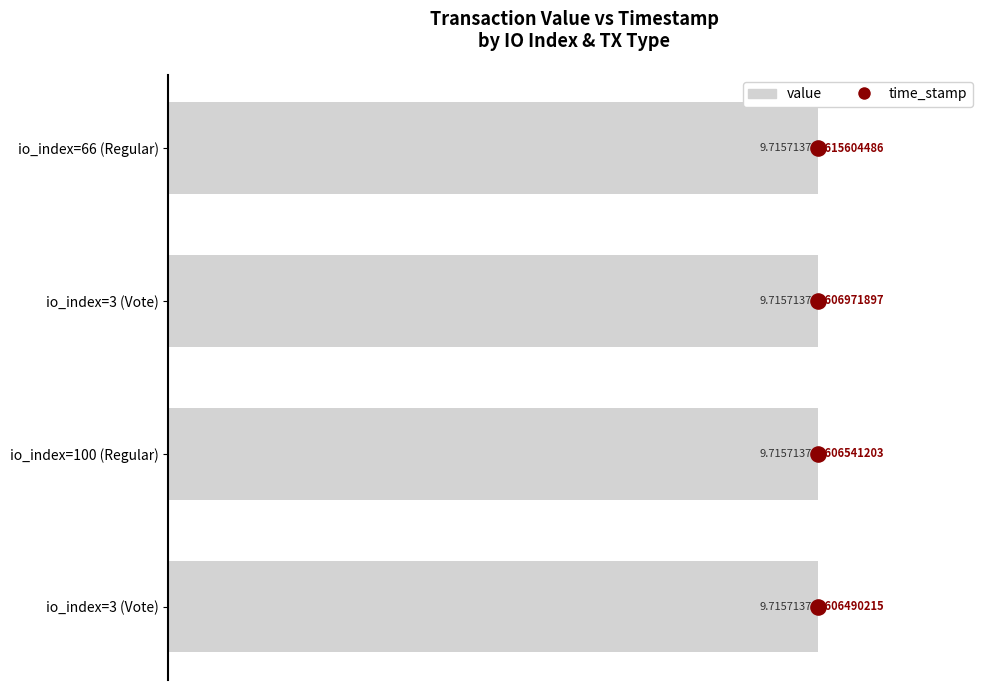

What are all the series names shown in the legend?

value, time_stamp